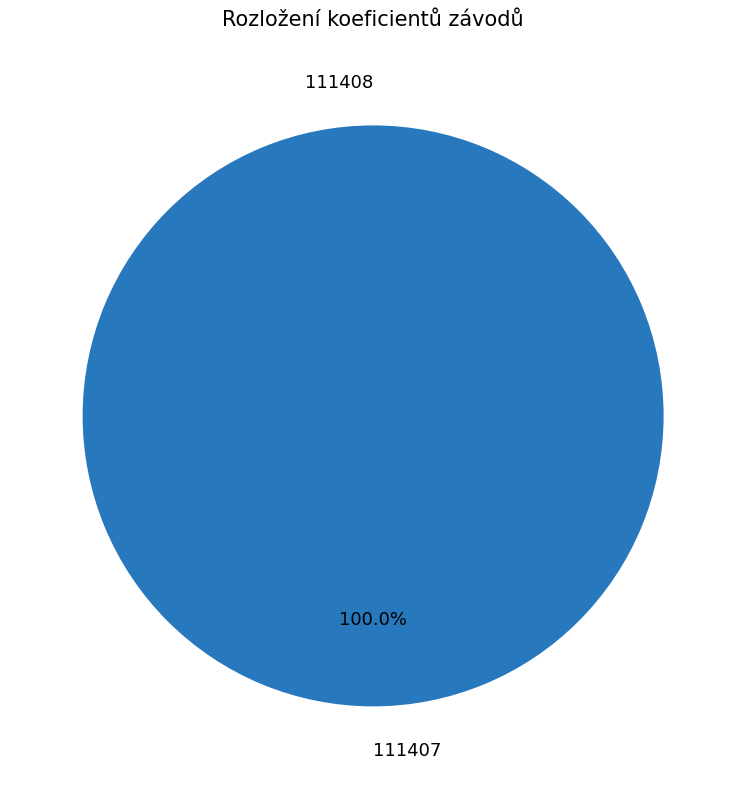

How many segments does this pie chart have?

2